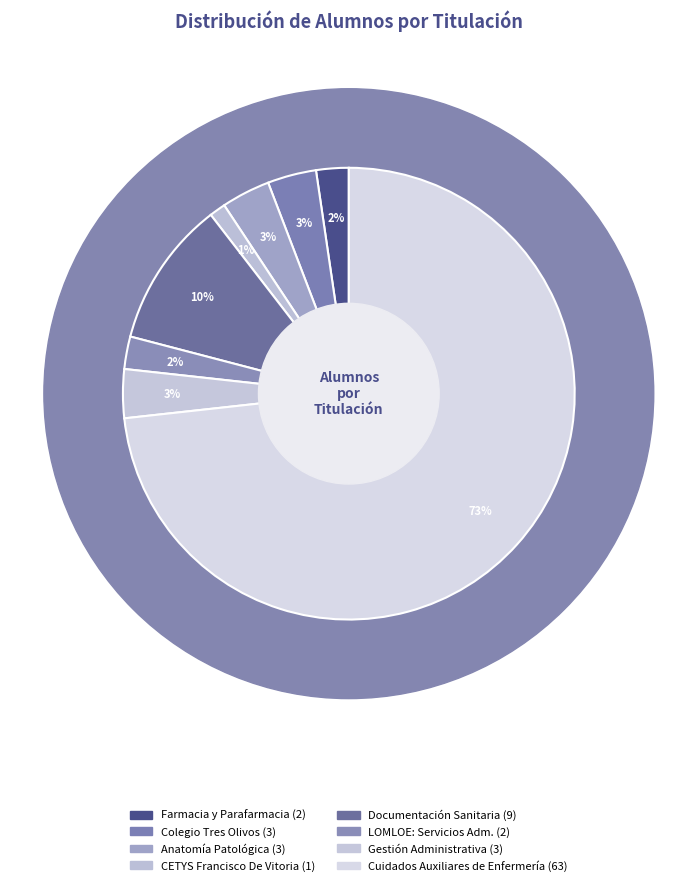

Between LOMLOE: Servicios Administrativos and Técnico Anatomía Patológica y Citodiagnóstico, which is larger?

Técnico Anatomía Patológica y Citodiagnóstico